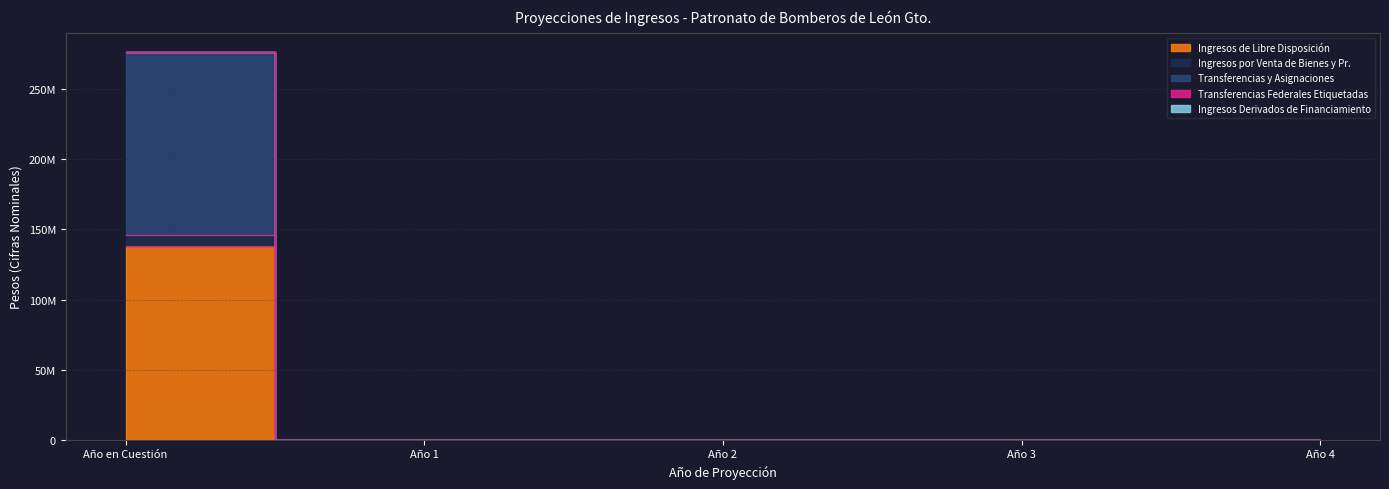

True or false: Ingresos de Libre Disposición and Ingresos por Venta de Bienes y Pr. intersect in this chart.

False